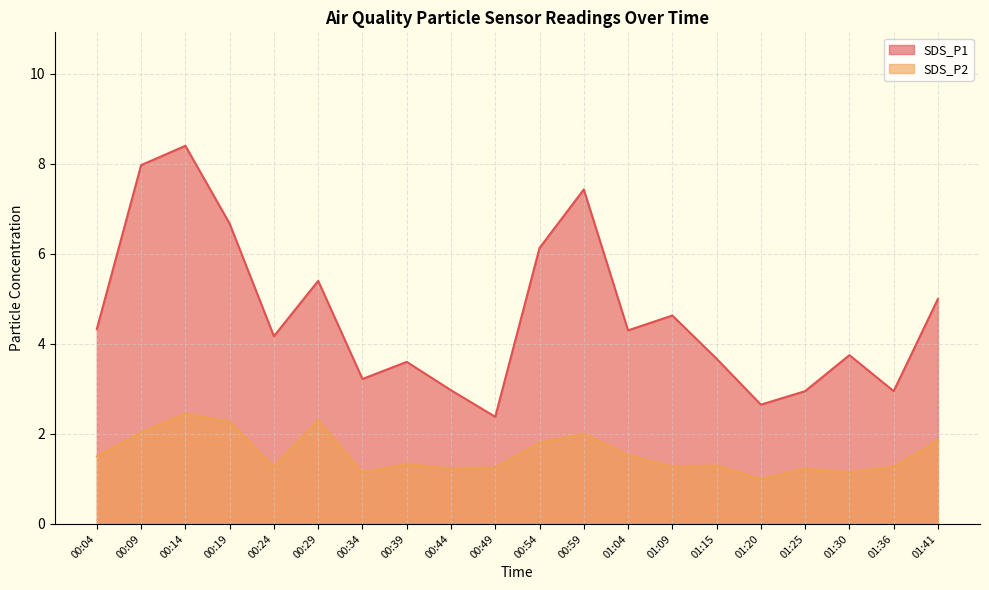

What is the total value across all series at 00:09?

10.0